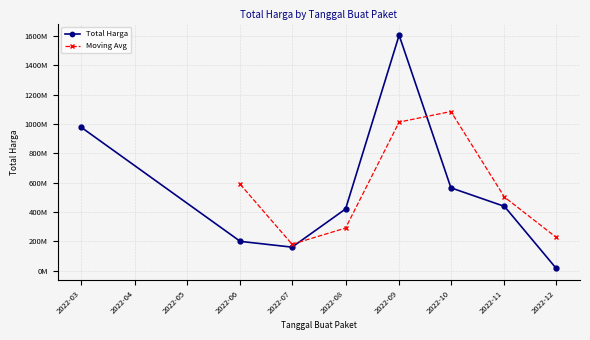

What is the sum of all values?

4375595175